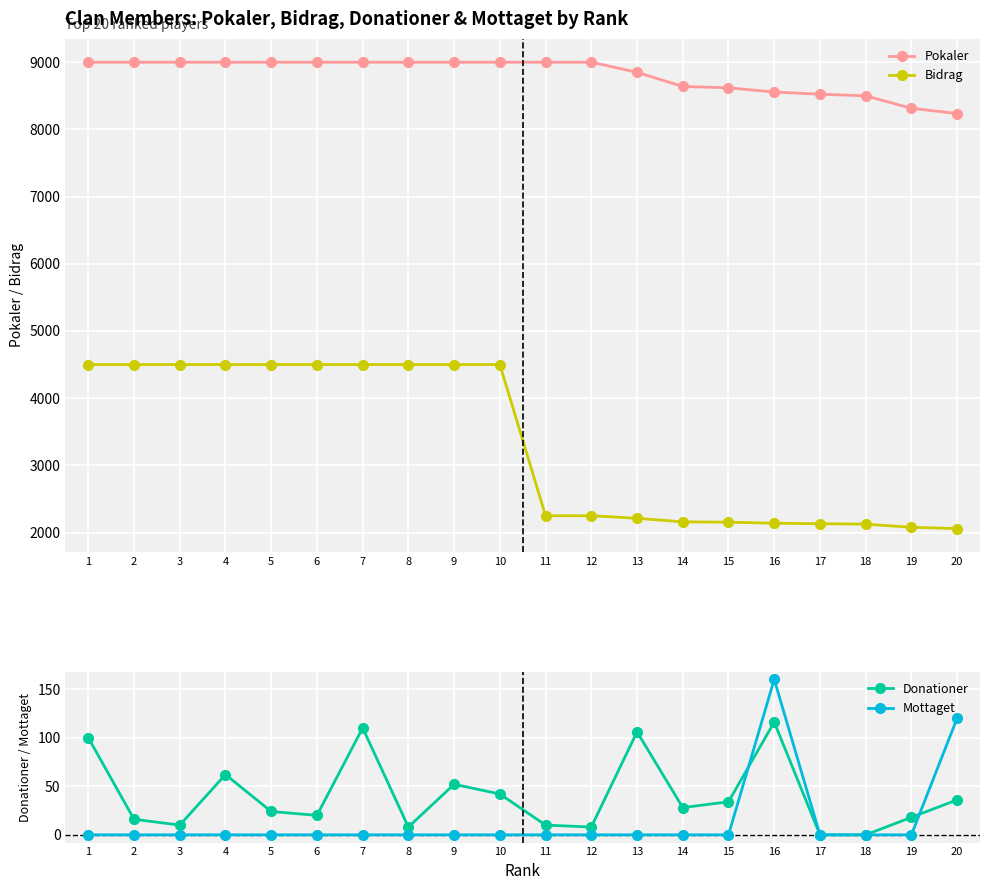

Where is Mottaget nearest to the value 80?

20